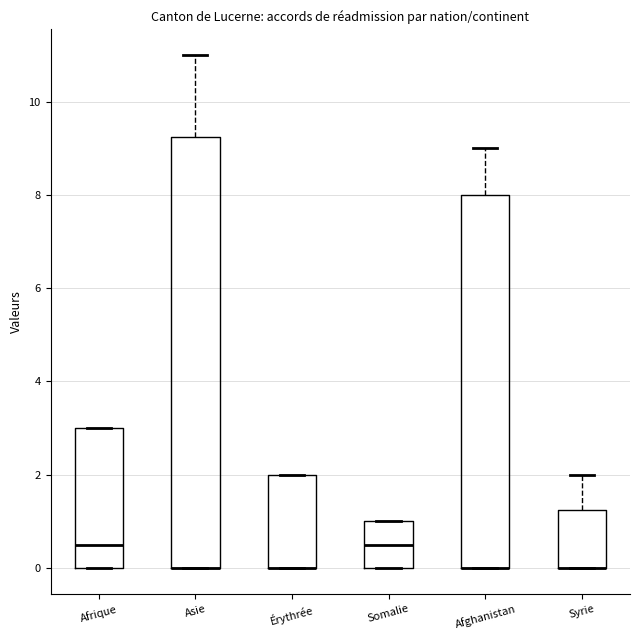

Where is the lower edge of the box for Afghanistan on the y-axis? The values are not printed on the chart, so give them approximately, as read against the axis.

0.0